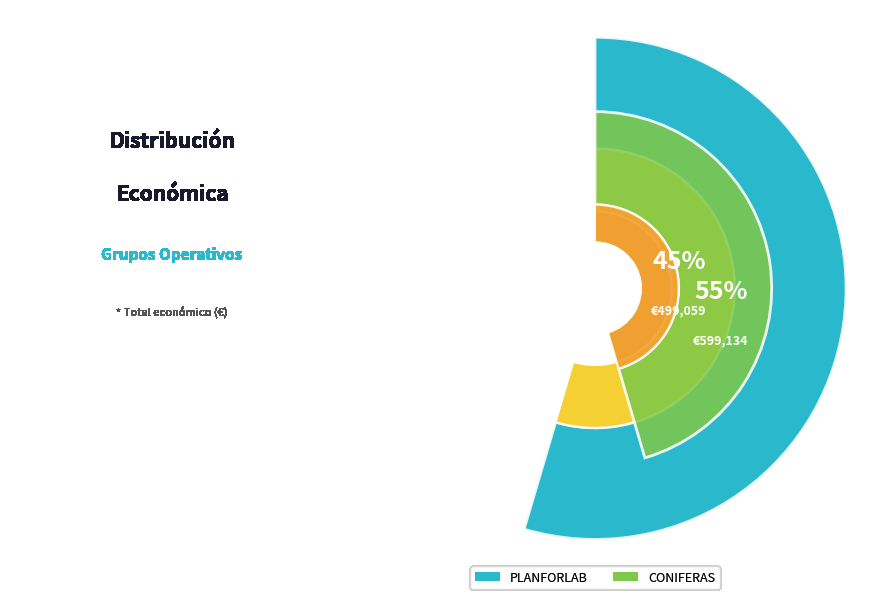

To the nearest percent, what is the combined percentage of PLANFORLAB and CONIFERAS?

100%